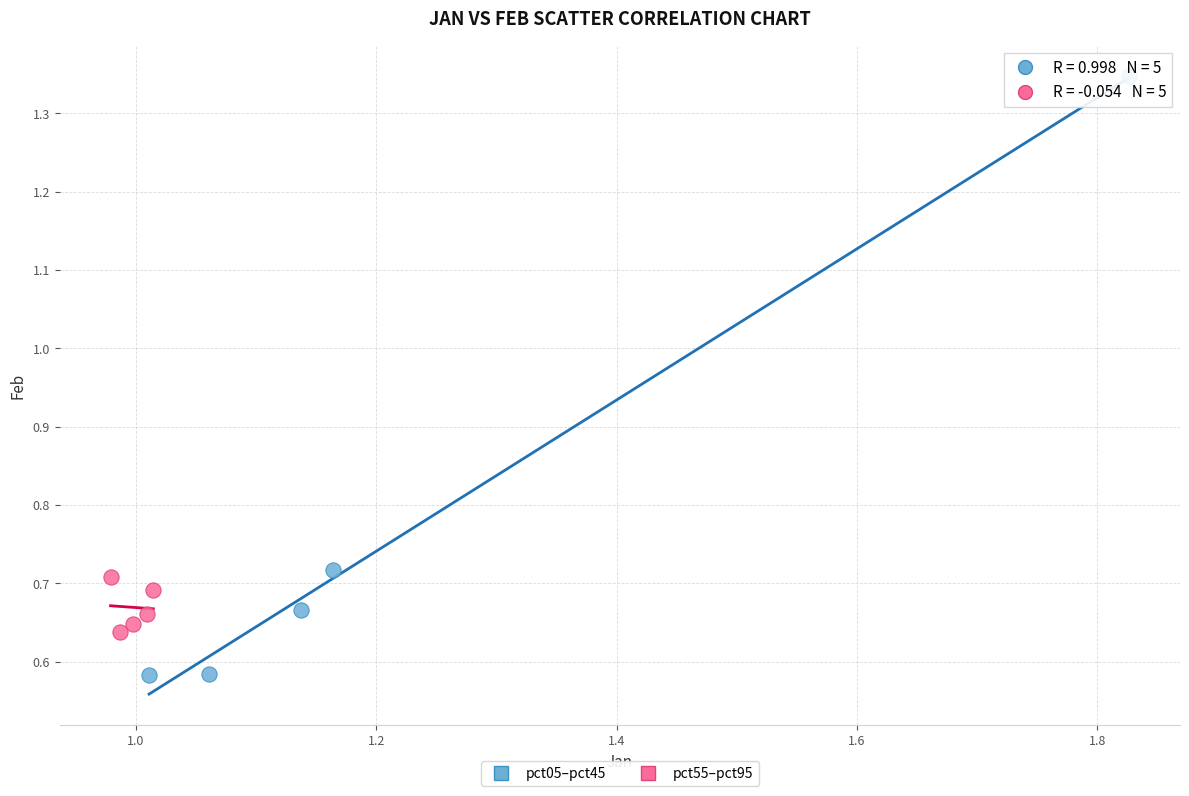

Which series has the largest Y range (max minus min)?

pct05–pct45